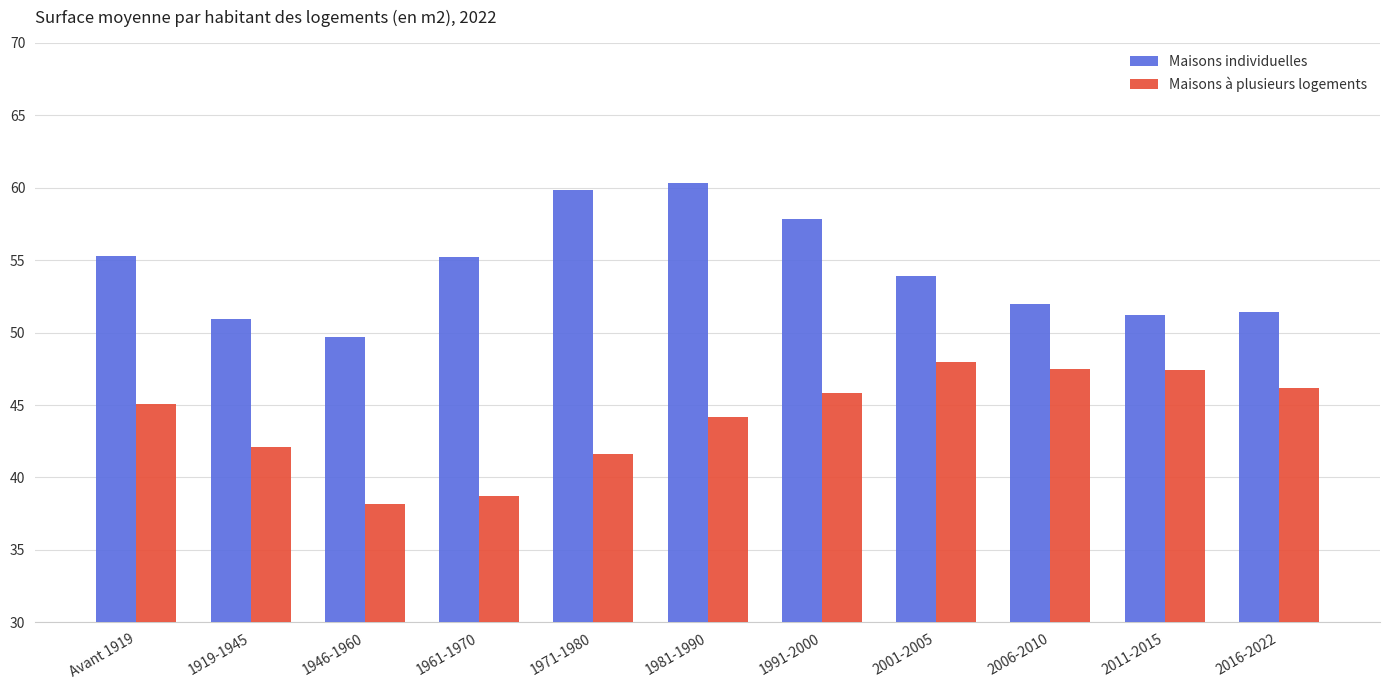

Rank the series by their average value, from highest to lowest.

Maisons individuelles, Maisons à plusieurs logements